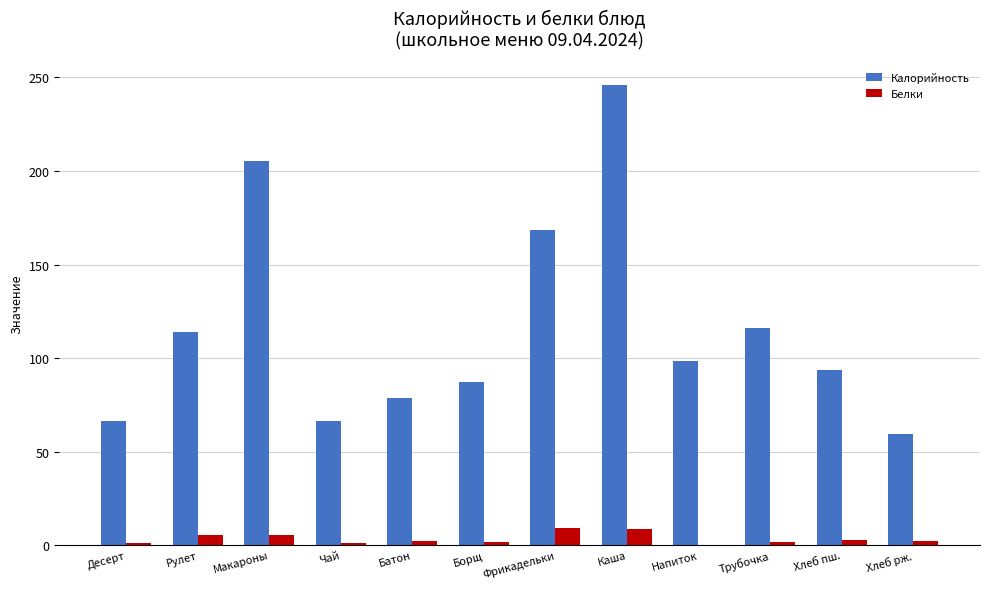

What is the sum of all Калорийность values?

1399.1